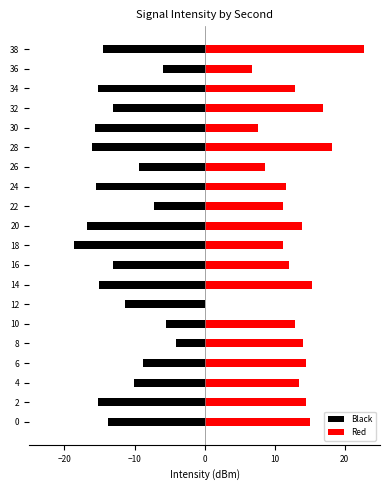

Which series has the largest range (max minus min)?

Red